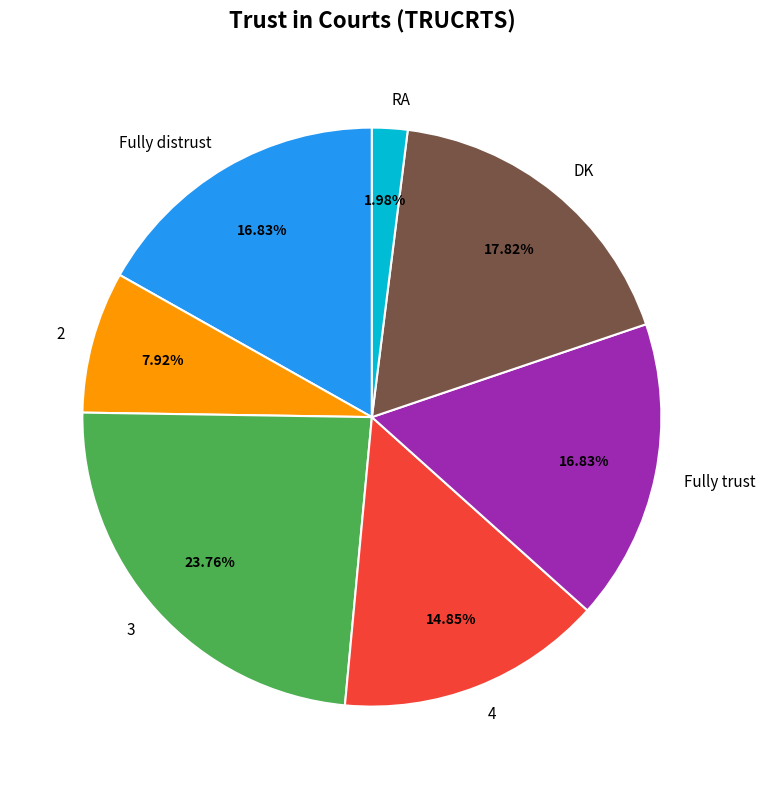

To the nearest percent, what is the average slice percentage?

14%